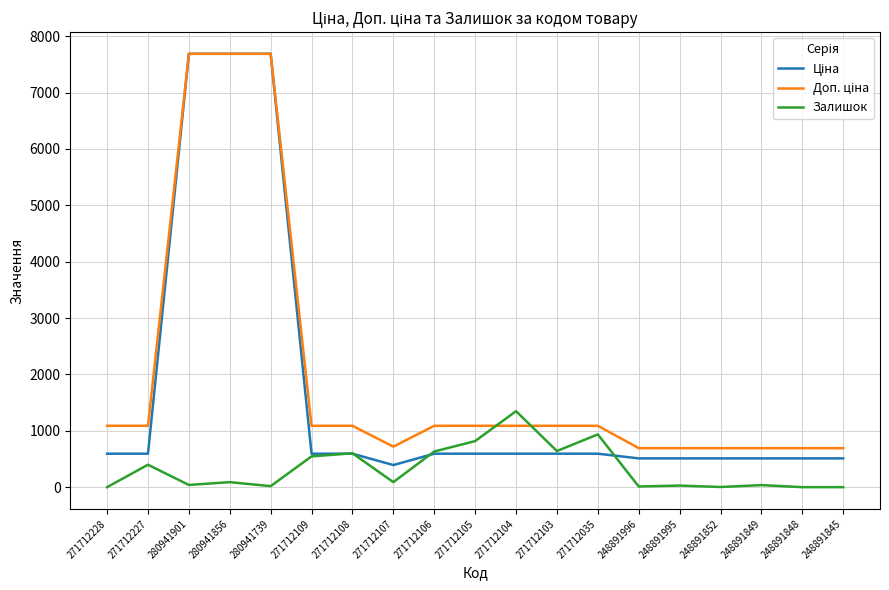

The value of Залишок at 271712105 is 1434.7. True or false?

False